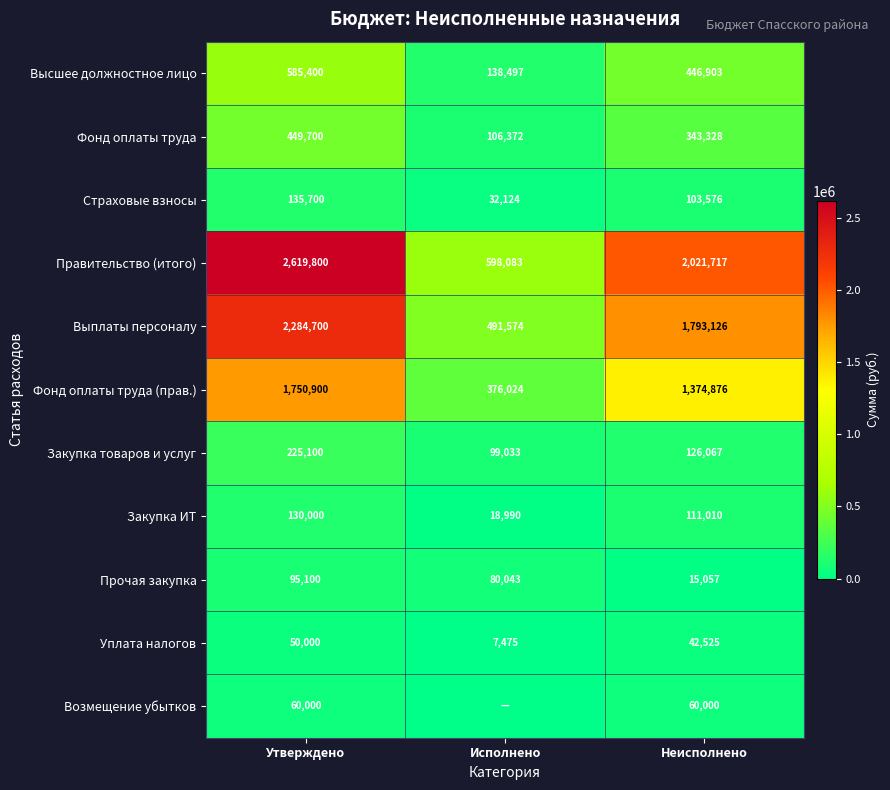

The Страховые взносы series shows 179638.3 at Неисполнено. True or false?

False